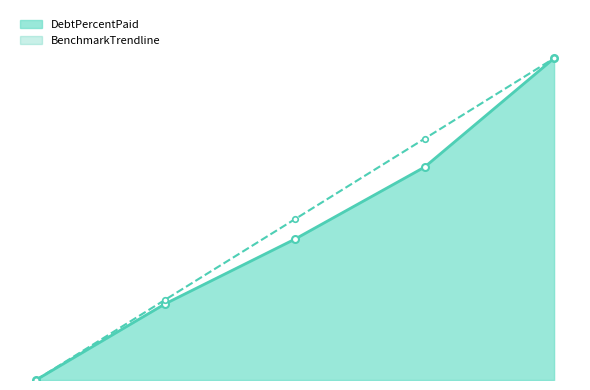

At how many categories does at least one series exceed 33?

3